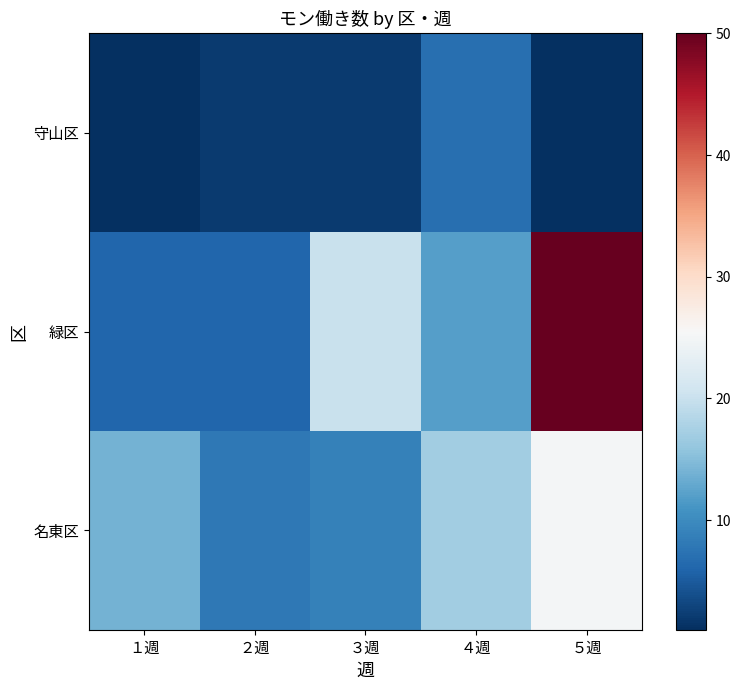

Reading right to left, extract all data points from this chart.

守山区: ５週=1	４週=7	３週=2	２週=2	１週=1
緑区: ５週=50	４週=12	３週=20	２週=6	１週=6
名東区: ５週=25	４週=17	３週=9	２週=8	１週=14